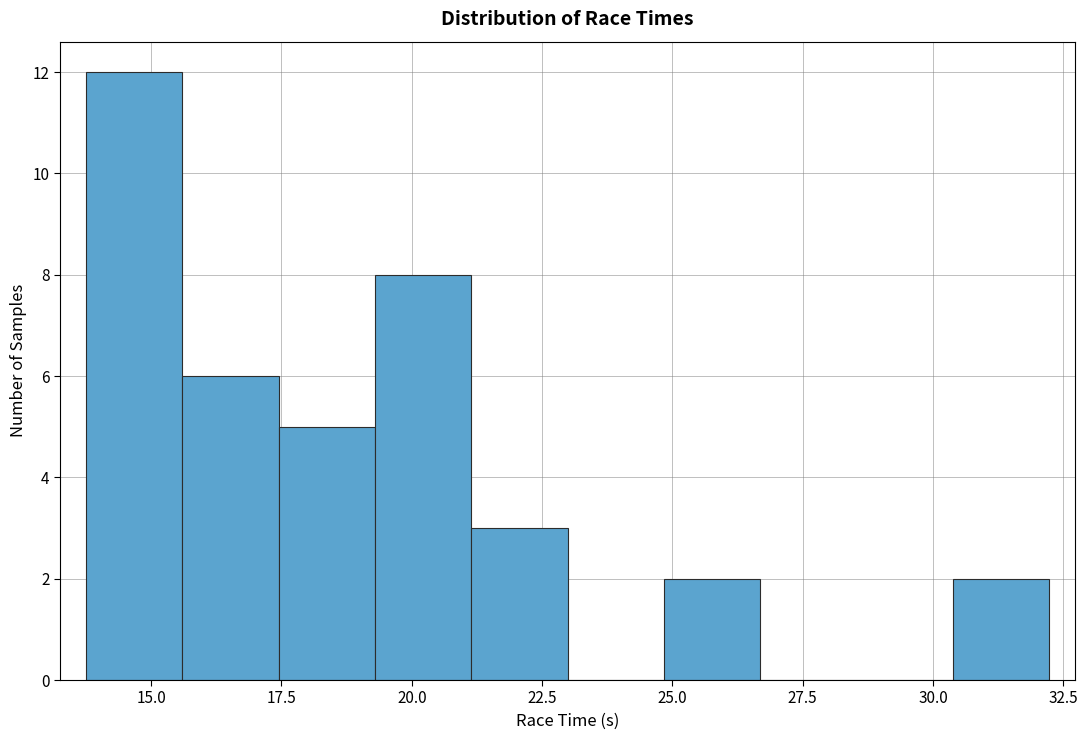

Around what value on the x-axis is the tallest bar? Give the approximate position of its centre, as read against the axis.

14.5